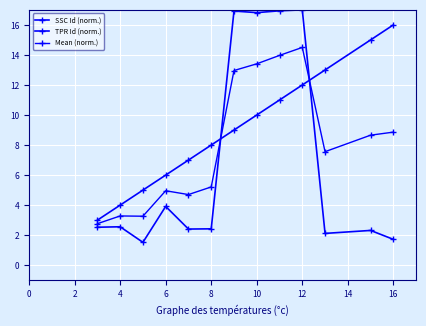

How many distinct data groups are displayed?

3